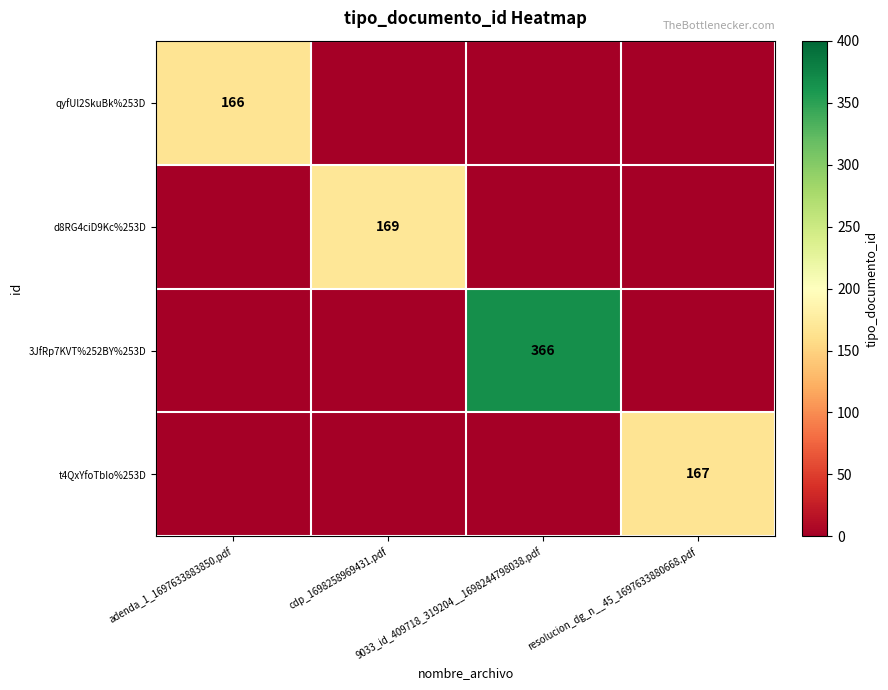

True or false: d8RG4ciD9Kc%253D has a value of 0 at 9033_id_409718_319204__1698244798038.pdf.

True